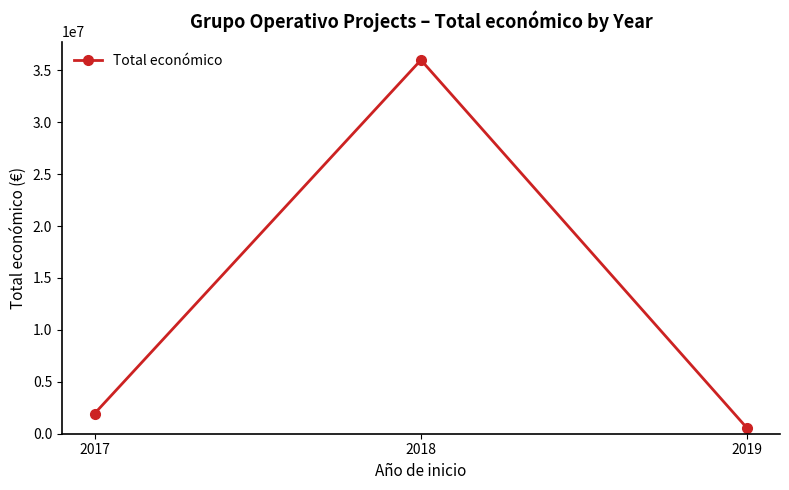

What is the change in value from 2017 to 2018?

+34054017